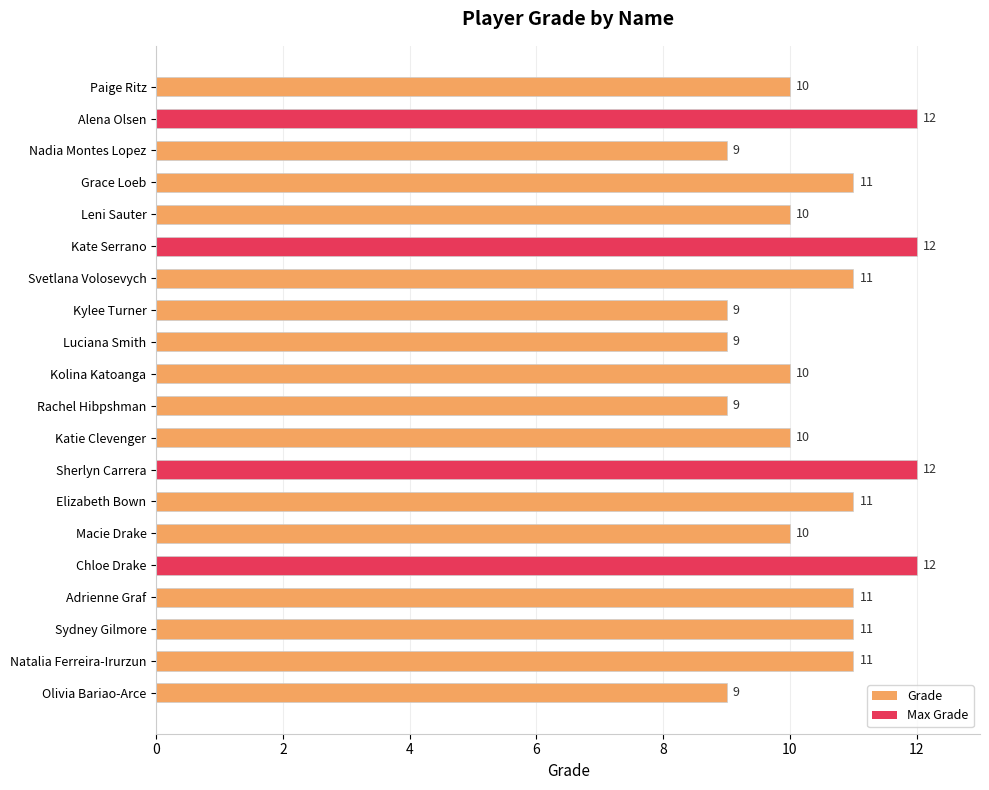

What is the change in value from Luciana Smith to Katie Clevenger?

+1